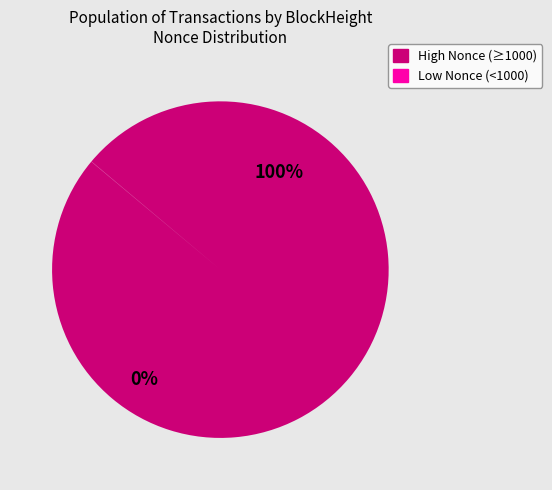

The 26984 slice represents 1% of the pie. True or false?

False